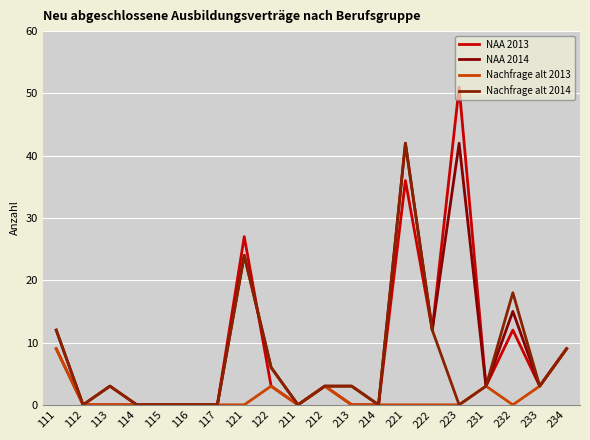

How many lines are shown in the chart?

4